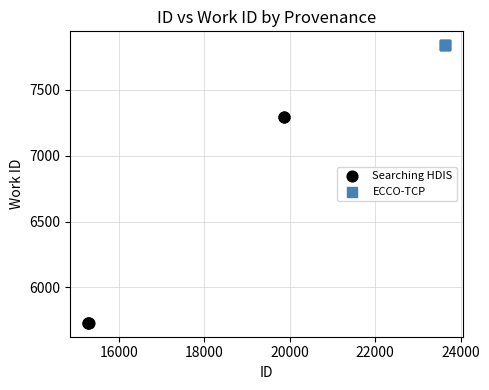

Which series reaches the minimum Y coordinate?

Searching HDIS